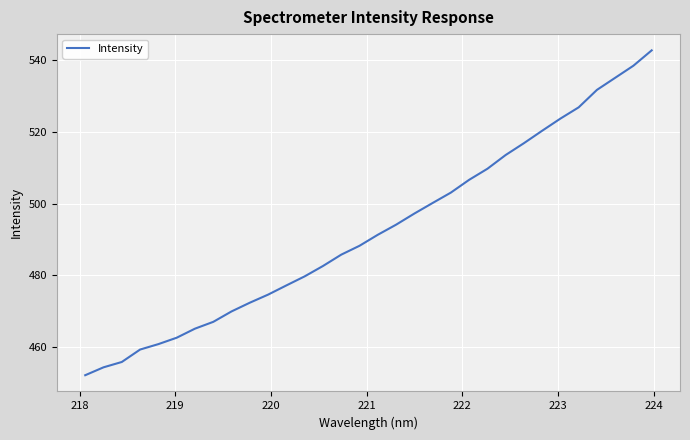

What is the average value?

492.5